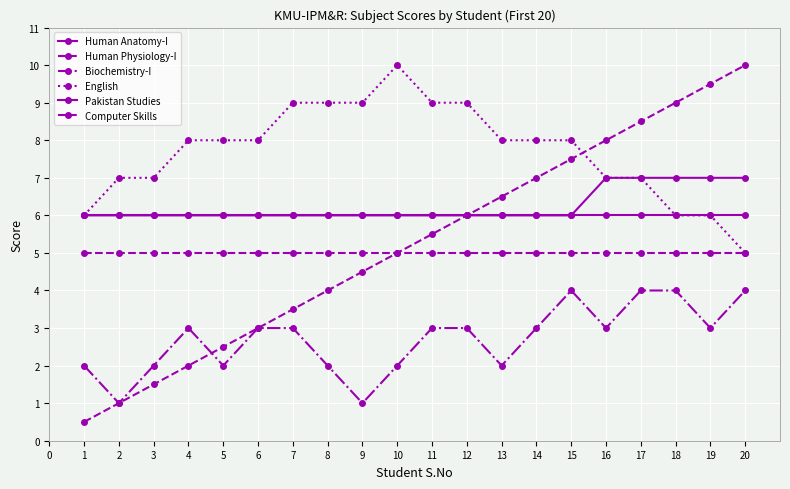

Reading left to right, transcribe all the data shown in this chart.

Human Anatomy-I: 6.0	6.0	6.0	6.0	6.0	6.0	6.0	6.0	6.0	6.0	6.0	6.0	6.0	6.0	6.0	6.0	6.0	6.0	6.0	6.0
Human Physiology-I: 5.0	5.0	5.0	5.0	5.0	5.0	5.0	5.0	5.0	5.0	5.0	5.0	5.0	5.0	5.0	5.0	5.0	5.0	5.0	5.0
Biochemistry-I: 2.0	1.0	2.0	3.0	2.0	3.0	3.0	2.0	1.0	2.0	3.0	3.0	2.0	3.0	4.0	3.0	4.0	4.0	3.0	4.0
English: 6.0	7.0	7.0	8.0	8.0	8.0	9.0	9.0	9.0	10.0	9.0	9.0	8.0	8.0	8.0	7.0	7.0	6.0	6.0	5.0
Pakistan Studies: 6.0	6.0	6.0	6.0	6.0	6.0	6.0	6.0	6.0	6.0	6.0	6.0	6.0	6.0	6.0	7.0	7.0	7.0	7.0	7.0
Computer Skills: 0.5	1.0	1.5	2.0	2.5	3.0	3.5	4.0	4.5	5.0	5.5	6.0	6.5	7.0	7.5	8.0	8.5	9.0	9.5	10.0